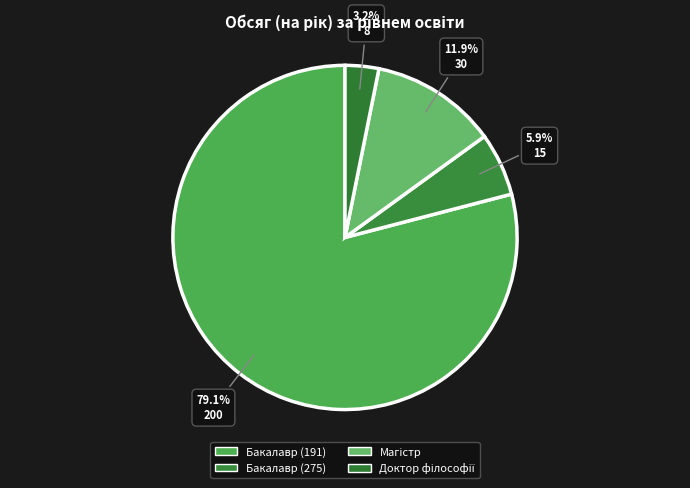

How many segments does this pie chart have?

4